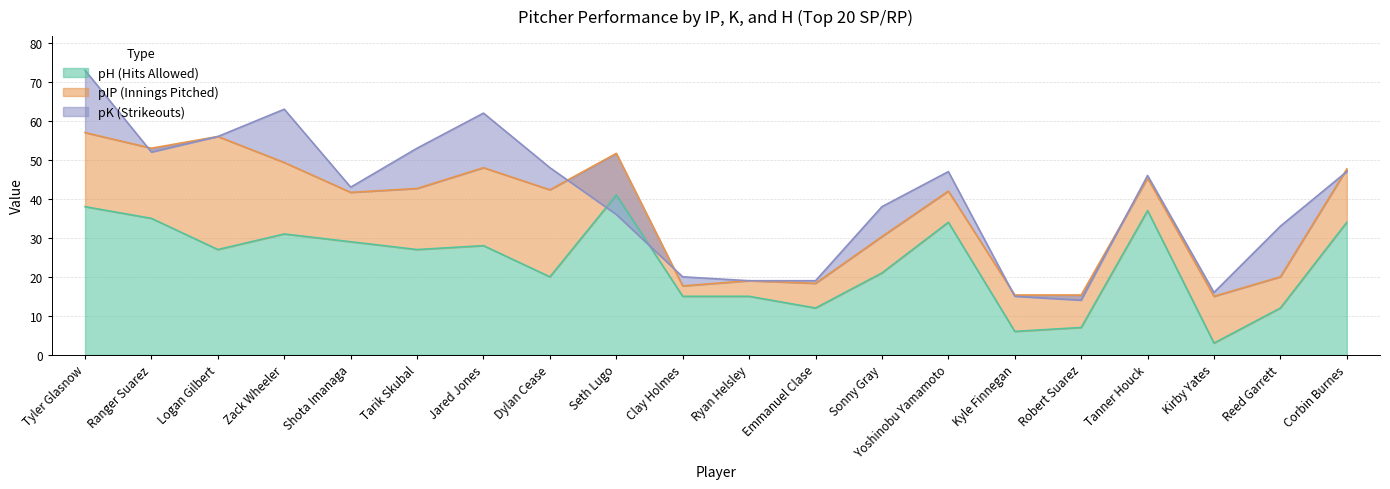

Reading left to right, extract all data points from this chart.

pIP: Tyler Glasnow=57.0	Ranger Suarez=53.0	Logan Gilbert=56.0	Zack Wheeler=49.3	Shota Imanaga=41.7	Tarik Skubal=42.7	Jared Jones=48.0	Dylan Cease=42.3	Seth Lugo=51.7	Clay Holmes=17.7	Ryan Helsley=19.0	Emmanuel Clase=18.3	Sonny Gray=30.3	Yoshinobu Yamamoto=42.0	Kyle Finnegan=15.3	Robert Suarez=15.3	Tanner Houck=45.3	Kirby Yates=15.0	Reed Garrett=20.0	Corbin Burnes=47.7
pK: Tyler Glasnow=73.0	Ranger Suarez=52.0	Logan Gilbert=56.0	Zack Wheeler=63.0	Shota Imanaga=43.0	Tarik Skubal=53.0	Jared Jones=62.0	Dylan Cease=48.0	Seth Lugo=36.0	Clay Holmes=20.0	Ryan Helsley=19.0	Emmanuel Clase=19.0	Sonny Gray=38.0	Yoshinobu Yamamoto=47.0	Kyle Finnegan=15.0	Robert Suarez=14.0	Tanner Houck=46.0	Kirby Yates=16.0	Reed Garrett=33.0	Corbin Burnes=47.0
pH: Tyler Glasnow=38.0	Ranger Suarez=35.0	Logan Gilbert=27.0	Zack Wheeler=31.0	Shota Imanaga=29.0	Tarik Skubal=27.0	Jared Jones=28.0	Dylan Cease=20.0	Seth Lugo=41.0	Clay Holmes=15.0	Ryan Helsley=15.0	Emmanuel Clase=12.0	Sonny Gray=21.0	Yoshinobu Yamamoto=34.0	Kyle Finnegan=6.0	Robert Suarez=7.0	Tanner Houck=37.0	Kirby Yates=3.0	Reed Garrett=12.0	Corbin Burnes=34.0